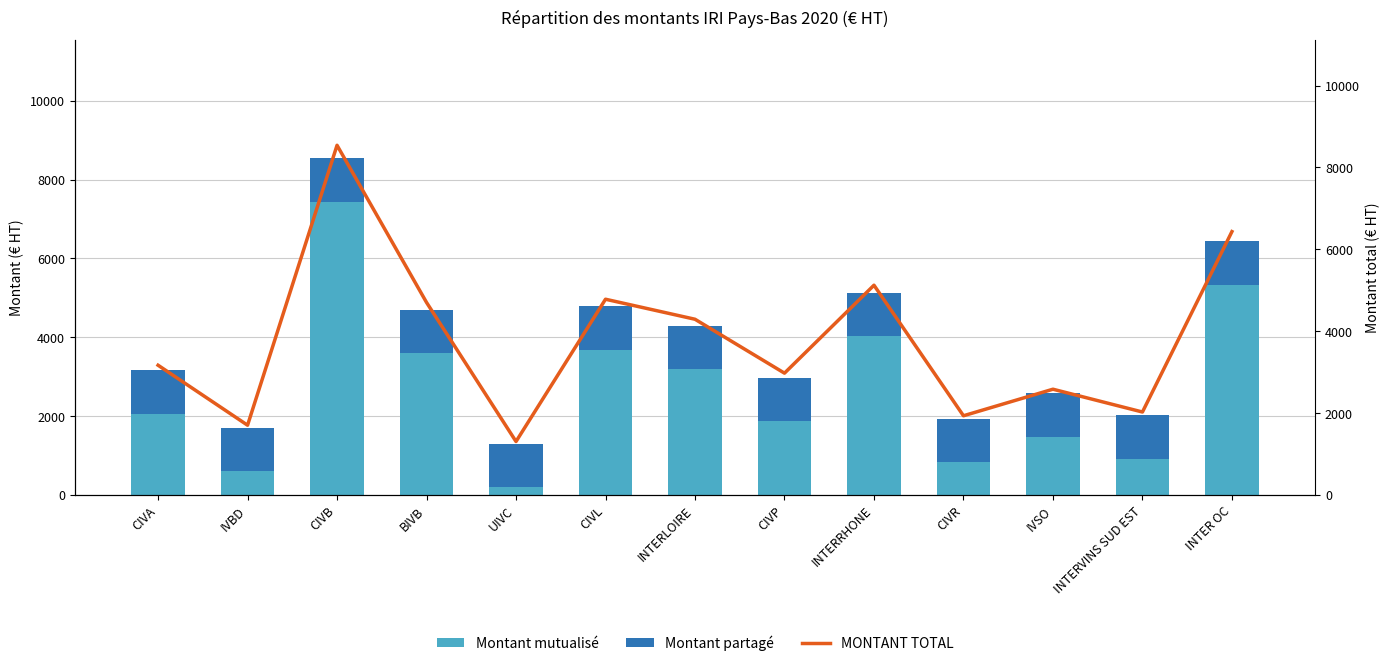

What is the sum of all Montant mutualisé values?

35265.2